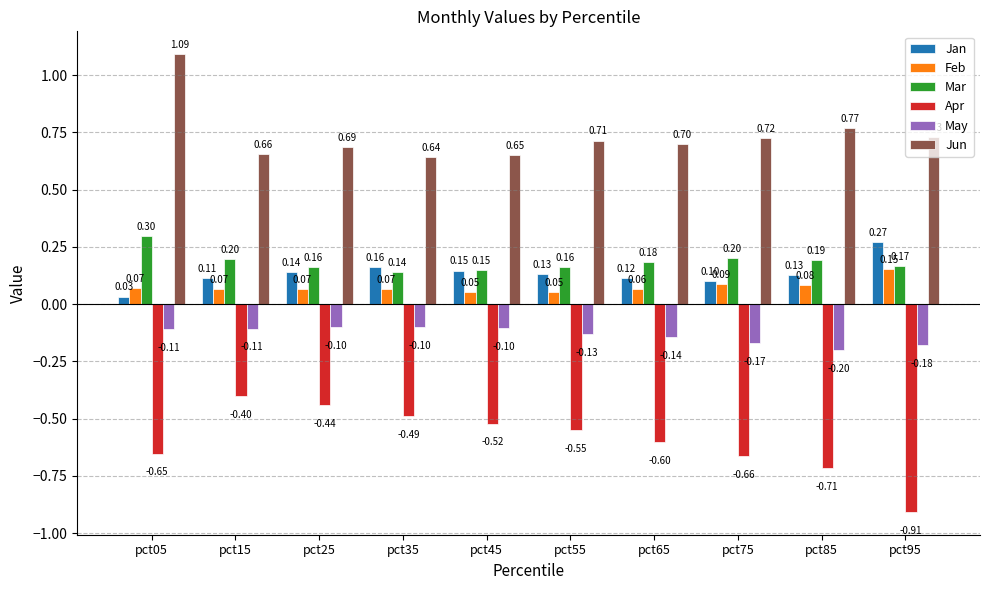

Is the value of May at pct55 greater than the value of Feb at pct35?

No